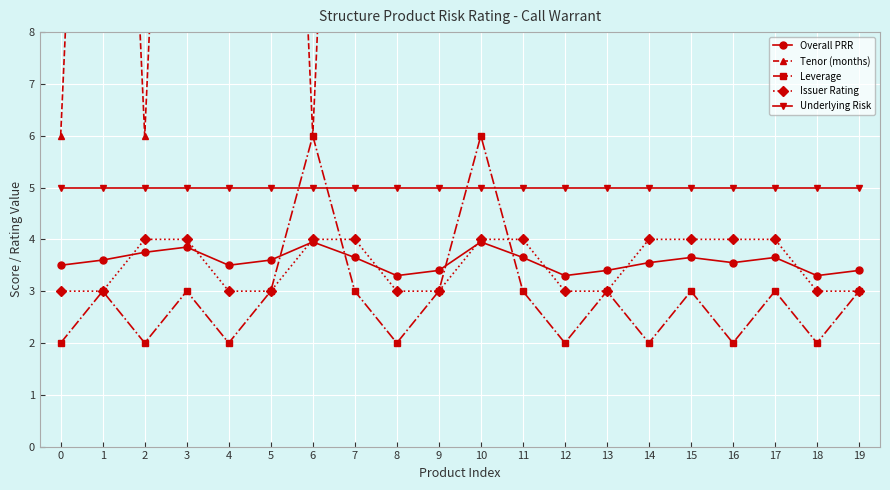

What is the maximum value for Underlying Risk?

5.0